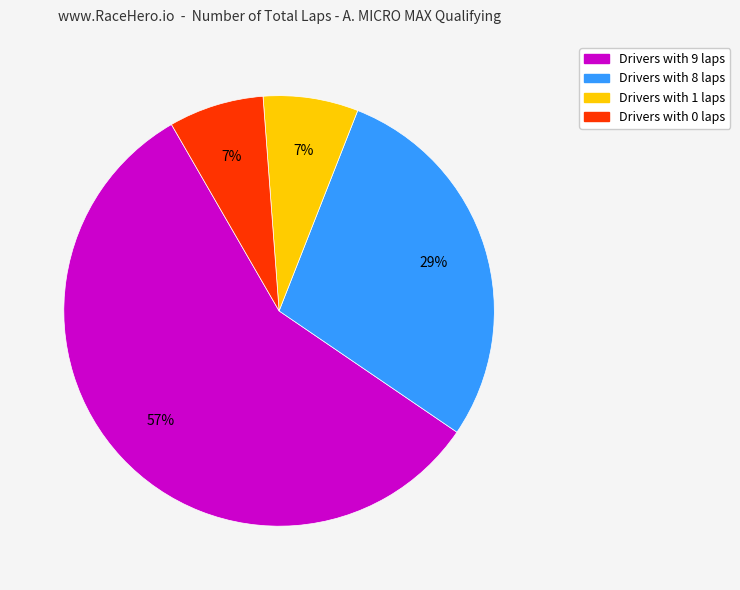

Does any single category account for the majority?

Yes